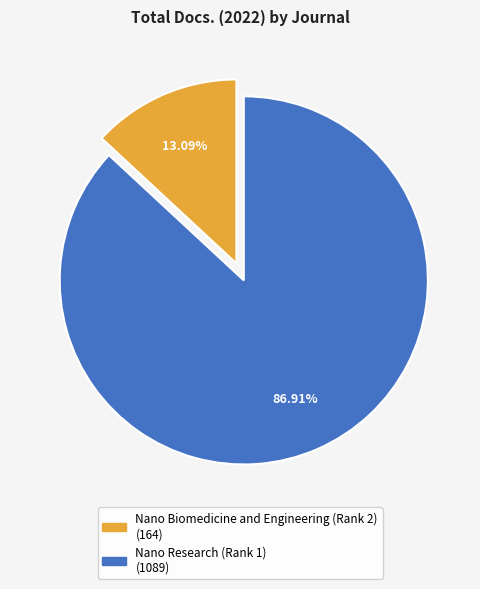

Rank the categories by value from lowest to highest.

Nano Biomedicine and Engineering (Rank 2), Nano Research (Rank 1)